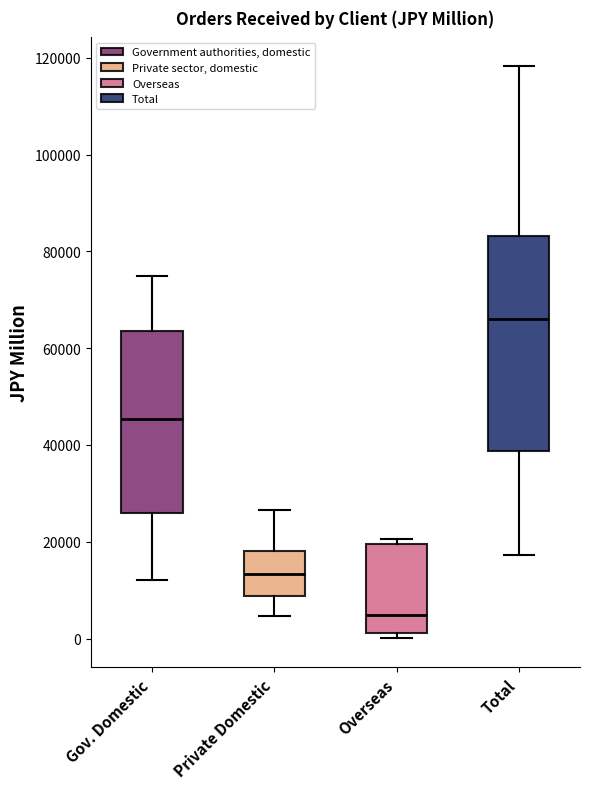

Reading left to right, transcribe this box plot: for each box, give where its median line is, the range the box spans, and where its two whiskers end, as read against the y-axis. The values are not printed on the chart, so give them approximately, as read against the axis.

Gov. Domestic: median 46000, box 26000 to 64000, whiskers 12000 to 74000
Private Domestic: median 14000, box 8000 to 18000, whiskers 4000 to 26000
Overseas: median 4000, box 2000 to 20000, whiskers 0 to 20000 (just above the box's upper edge)
Total: median 66000, box 38000 to 84000, whiskers 18000 to 118000